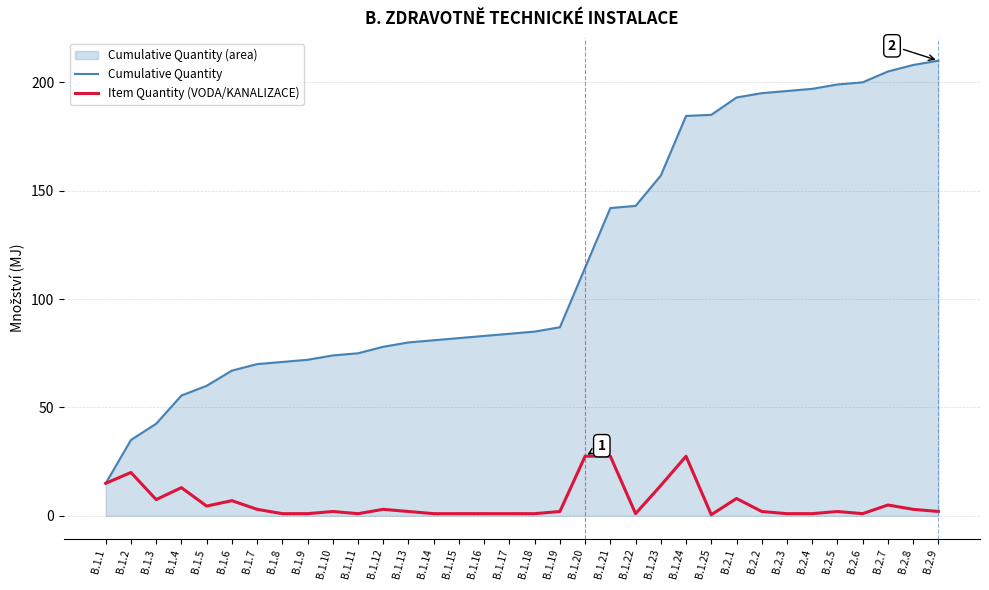

Does the chart display data point markers on the line(s)?

No